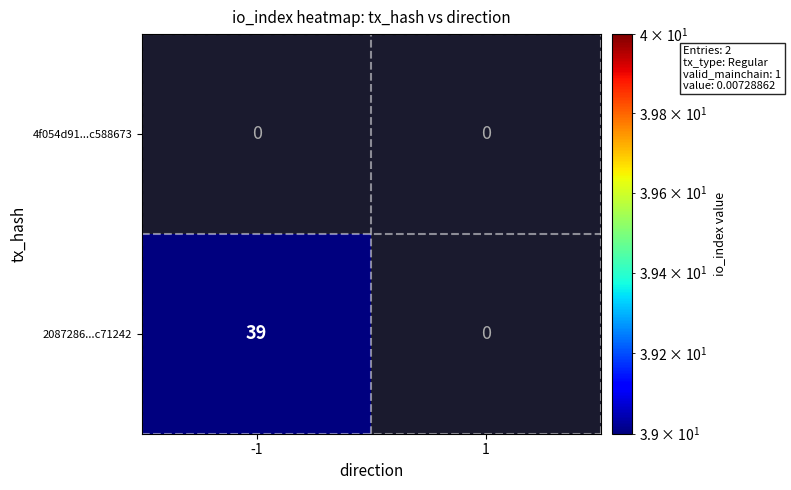

The 2087286...c71242 series shows 39 at -1. True or false?

True